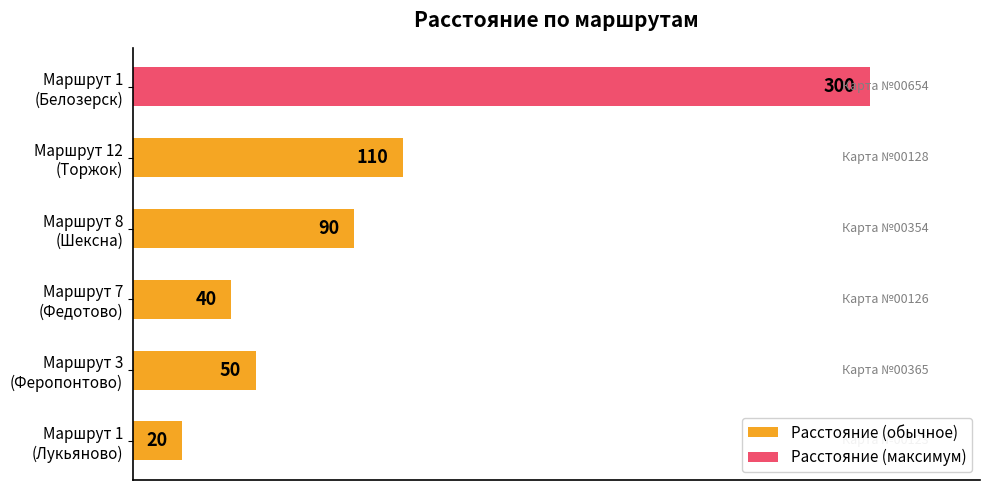

What is the smallest value displayed?

20